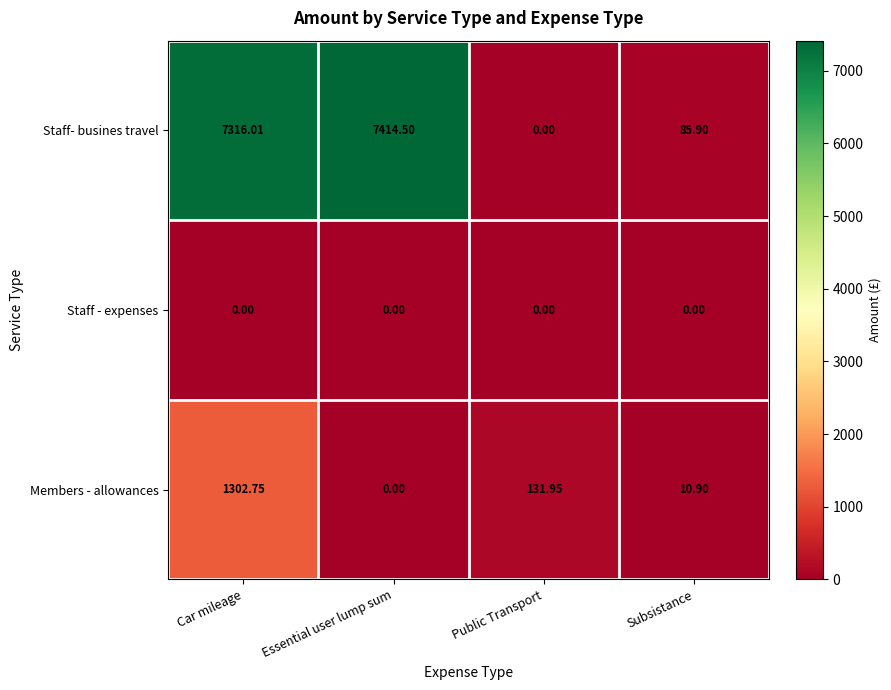

At which label does Members - allowances reach its peak?

Car mileage